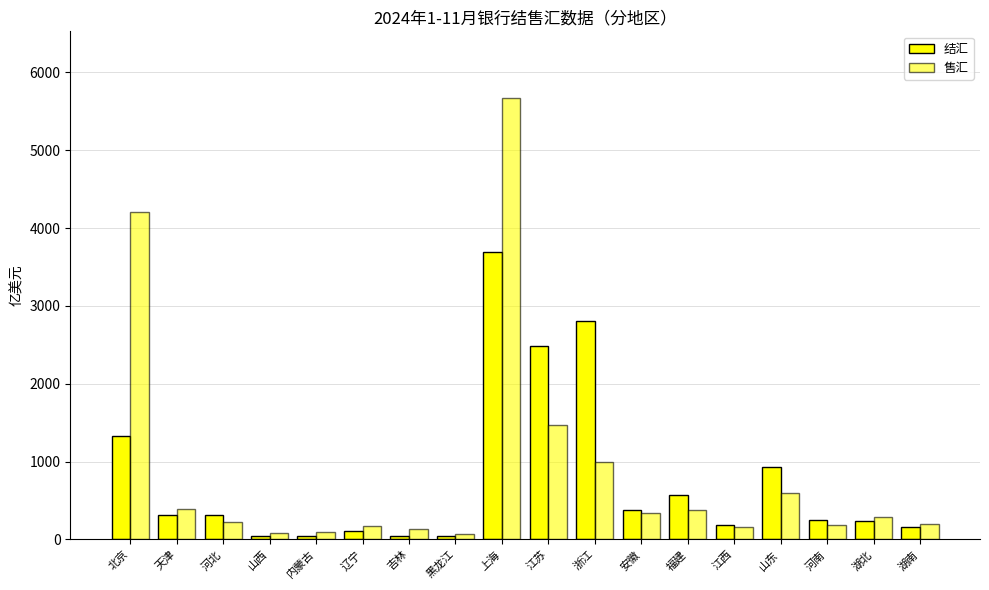

How many data points does each series have?

18